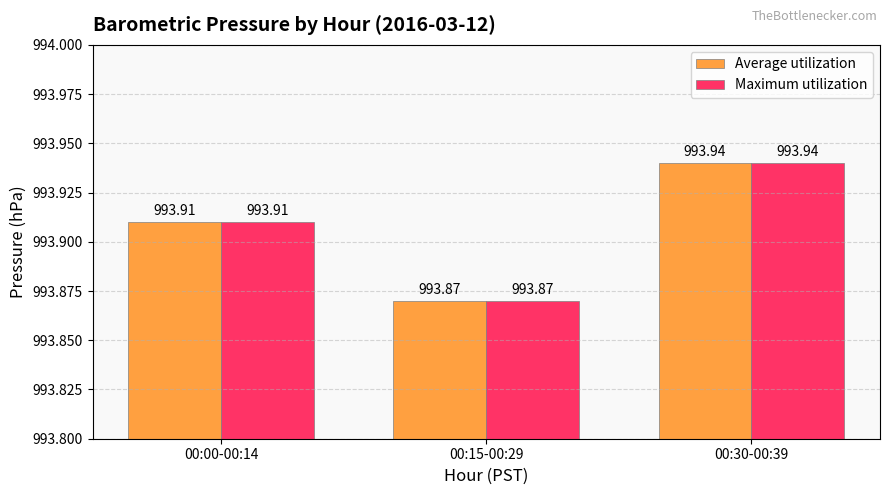

At which category is the sum across all series the highest?

00:30-00:39